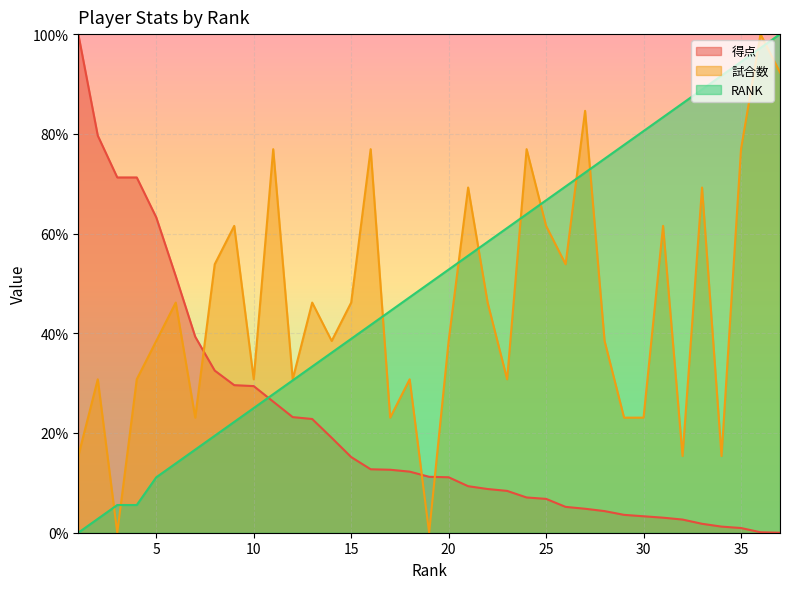

Which series has the largest total across all categories?

RANK